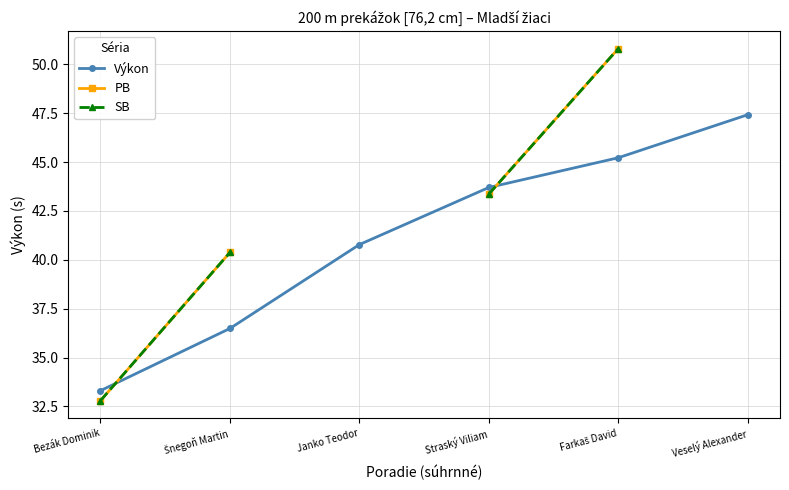

True or false: Výkon has more than 0 interior local peaks.

False